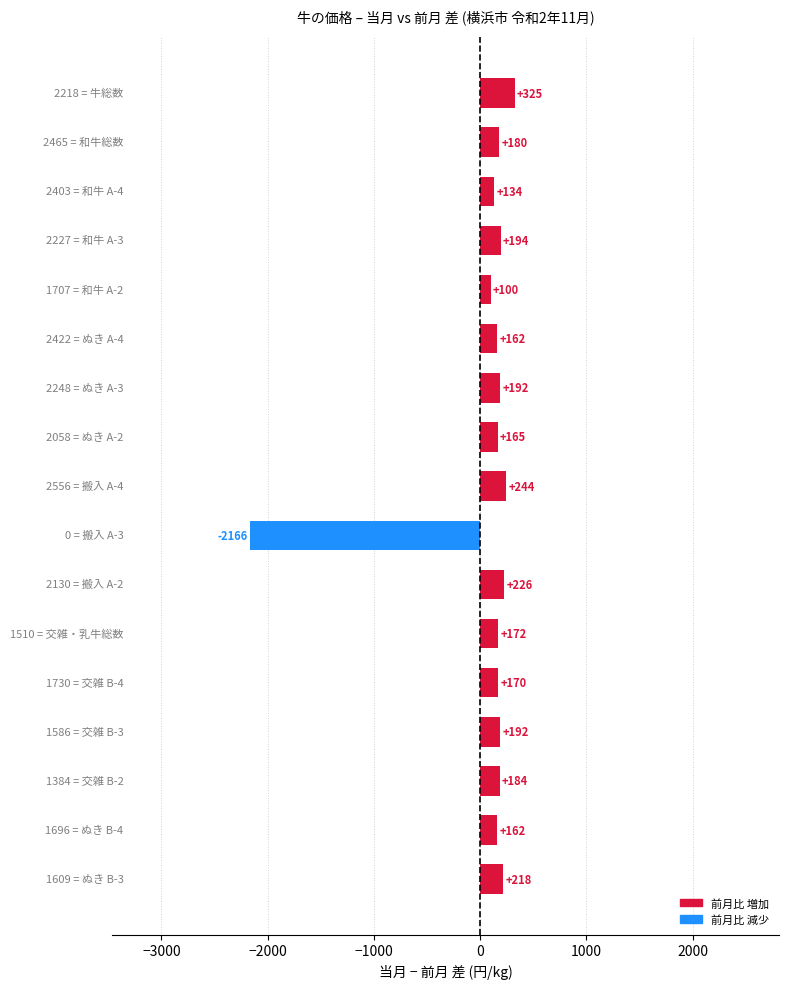

What is the greatest value displayed?

325